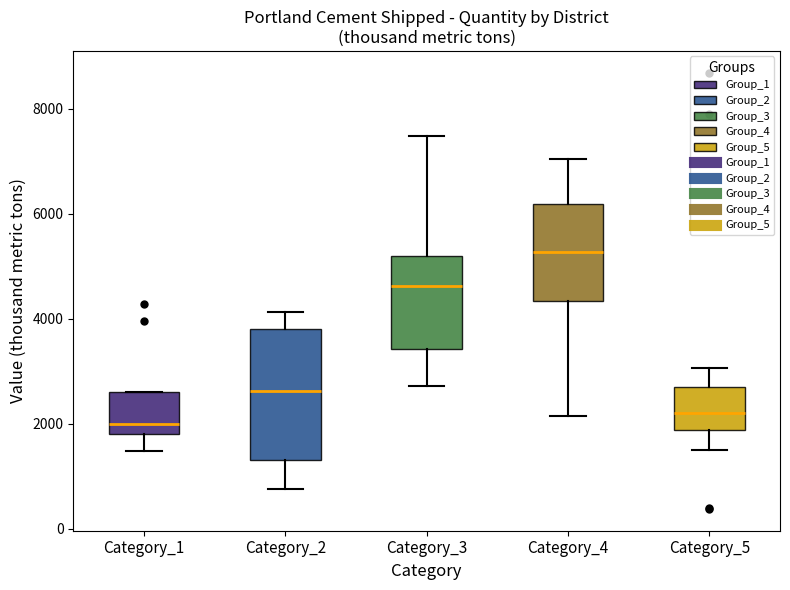

Which box has the lowest median line?

Category_1